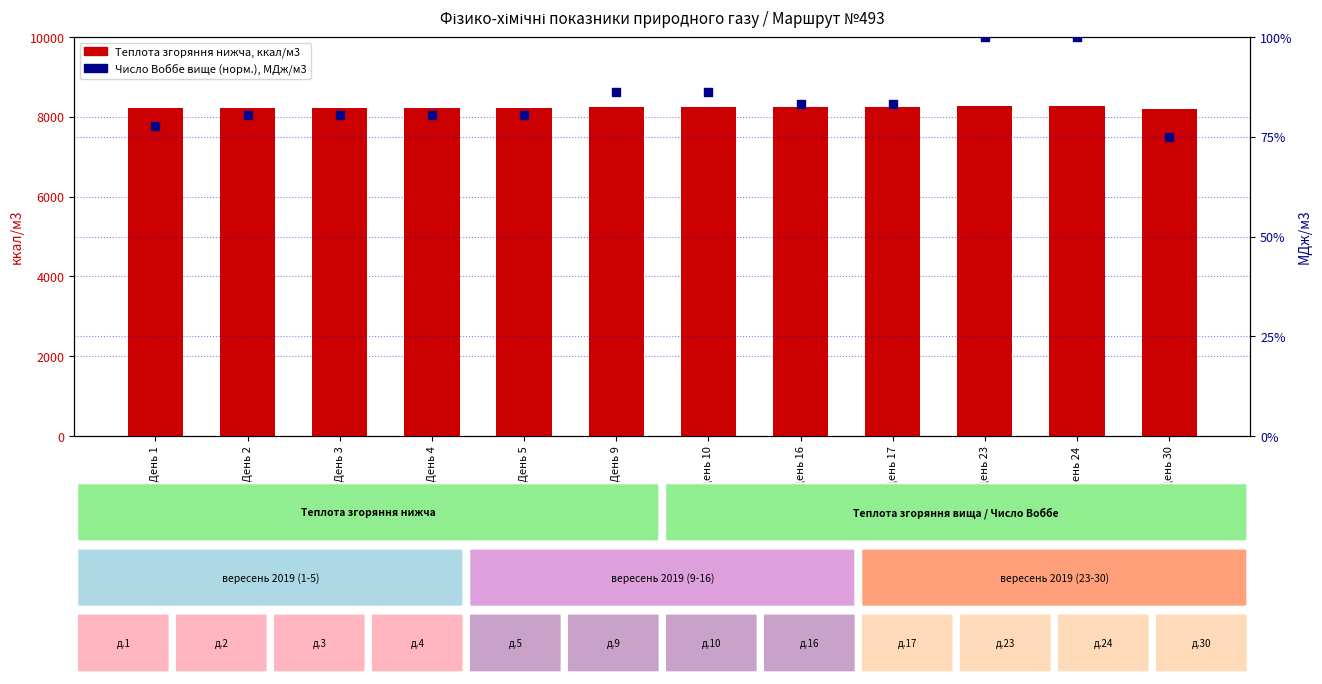

At how many categories does at least one series exceed 1686?

12